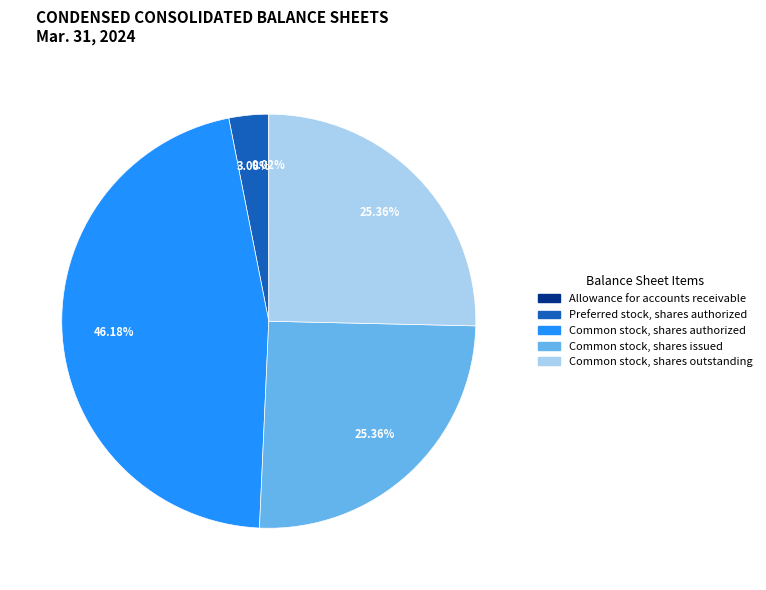

Is there any slice that represents more than half of the pie?

No